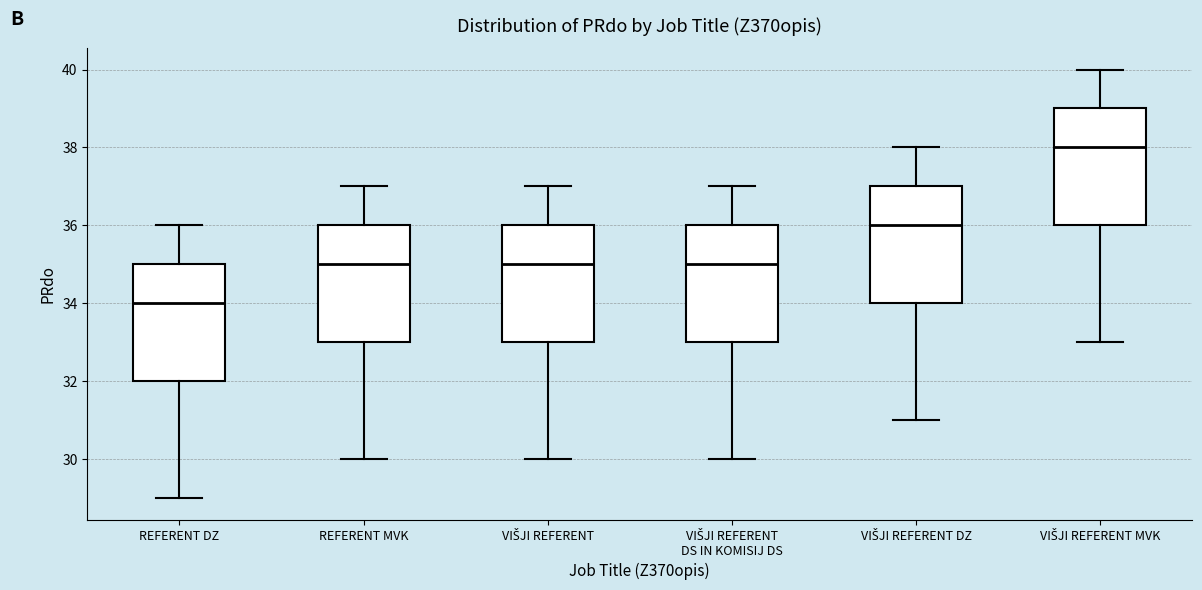

Reading left to right, read every box against the y-axis: the position of its median line, the range the box covers, and the ends of its whiskers. The values are not printed on the chart, so give them approximately, as read against the axis.

REFERENT DZ: median 34, box 32 to 35, whiskers 29 to 36
REFERENT MVK: median 35, box 33 to 36, whiskers 30 to 37
VIŠJI REFERENT: median 35, box 33 to 36, whiskers 30 to 37
VIŠJI REFERENT DS IN KOMISIJ DS: median 35, box 33 to 36, whiskers 30 to 37
VIŠJI REFERENT DZ: median 36, box 34 to 37, whiskers 31 to 38
VIŠJI REFERENT MVK: median 38, box 36 to 39, whiskers 33 to 40